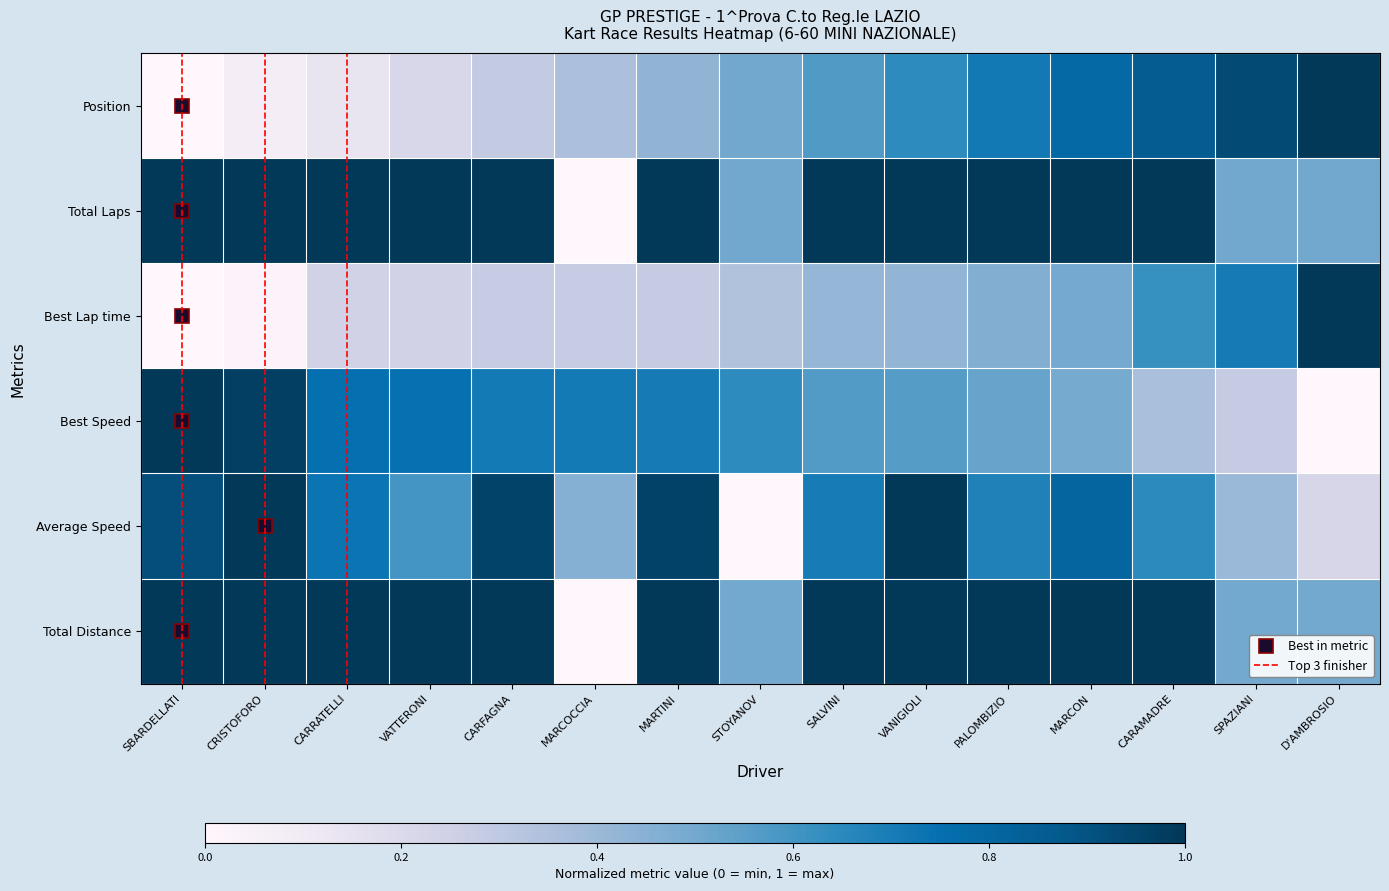

Where is Total Distance nearest to the value 0?

MARCOCCIA